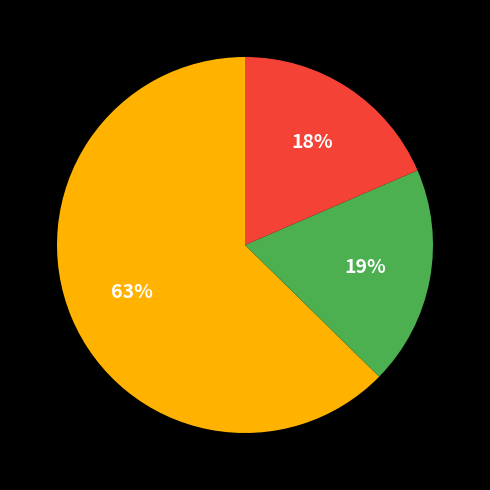

Count the number of slices in the pie.

3